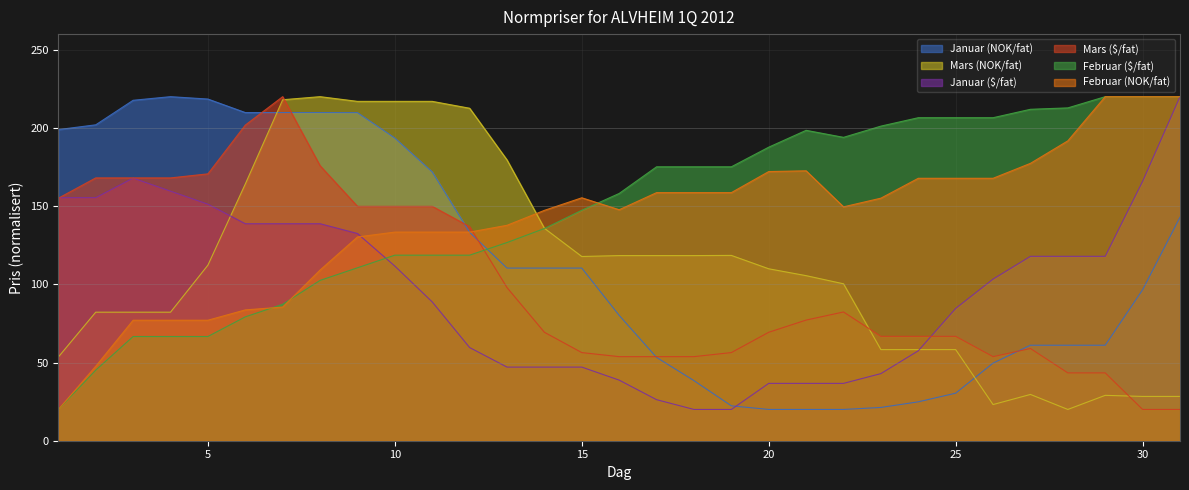

What is the value of the Februar ($/fat) point at the 13th from the left?

126.7